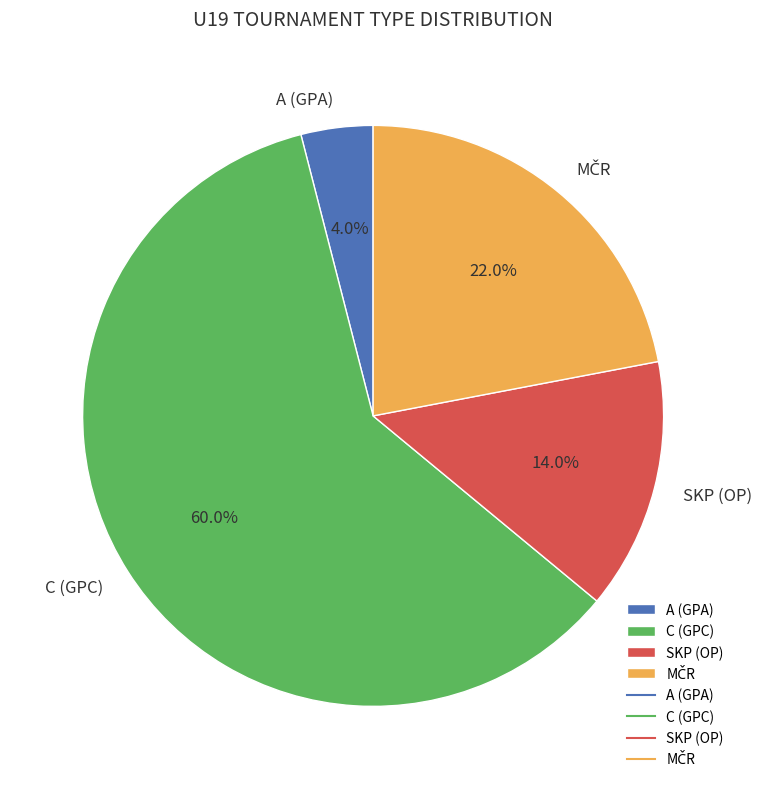

Which slice is the smallest?

A